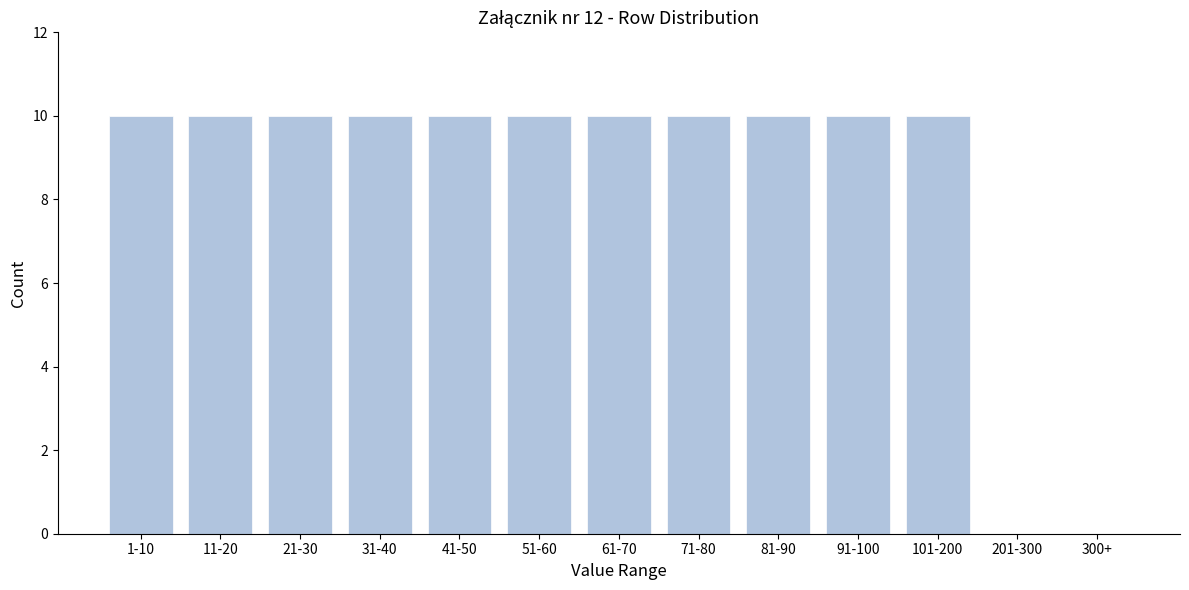

Reading left to right, extract all data points from this chart.

1-10=10	11-20=10	21-30=10	31-40=10	41-50=10	51-60=10	61-70=10	71-80=10	81-90=10	91-100=10	101-200=10	201-300=0	300+=0